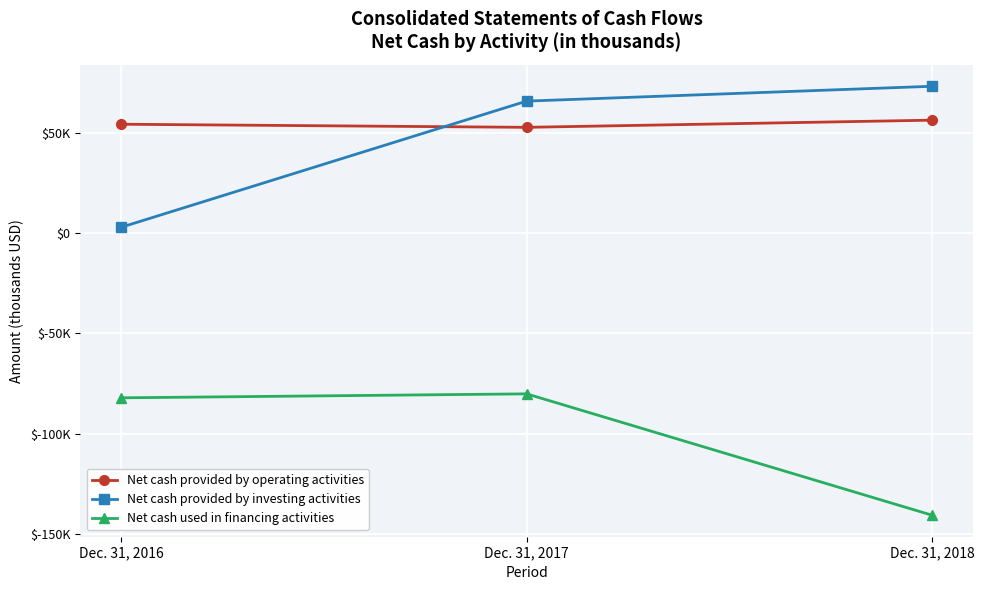

Rank the series by their maximum value, from highest to lowest.

Net cash provided by investing activities, Net cash provided by operating activities, Net cash used in financing activities